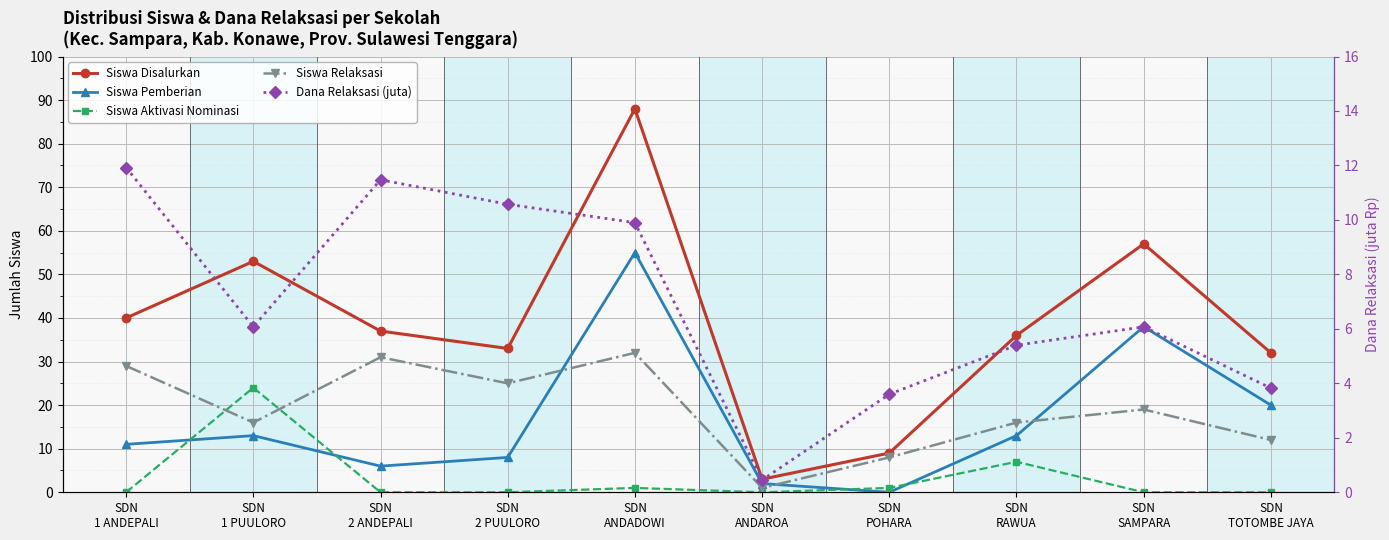

Rank the series by their maximum value, from highest to lowest.

Siswa Disalurkan, Siswa Pemberian, Siswa Relaksasi, Siswa Aktivasi Nominasi, Dana Relaksasi (juta)